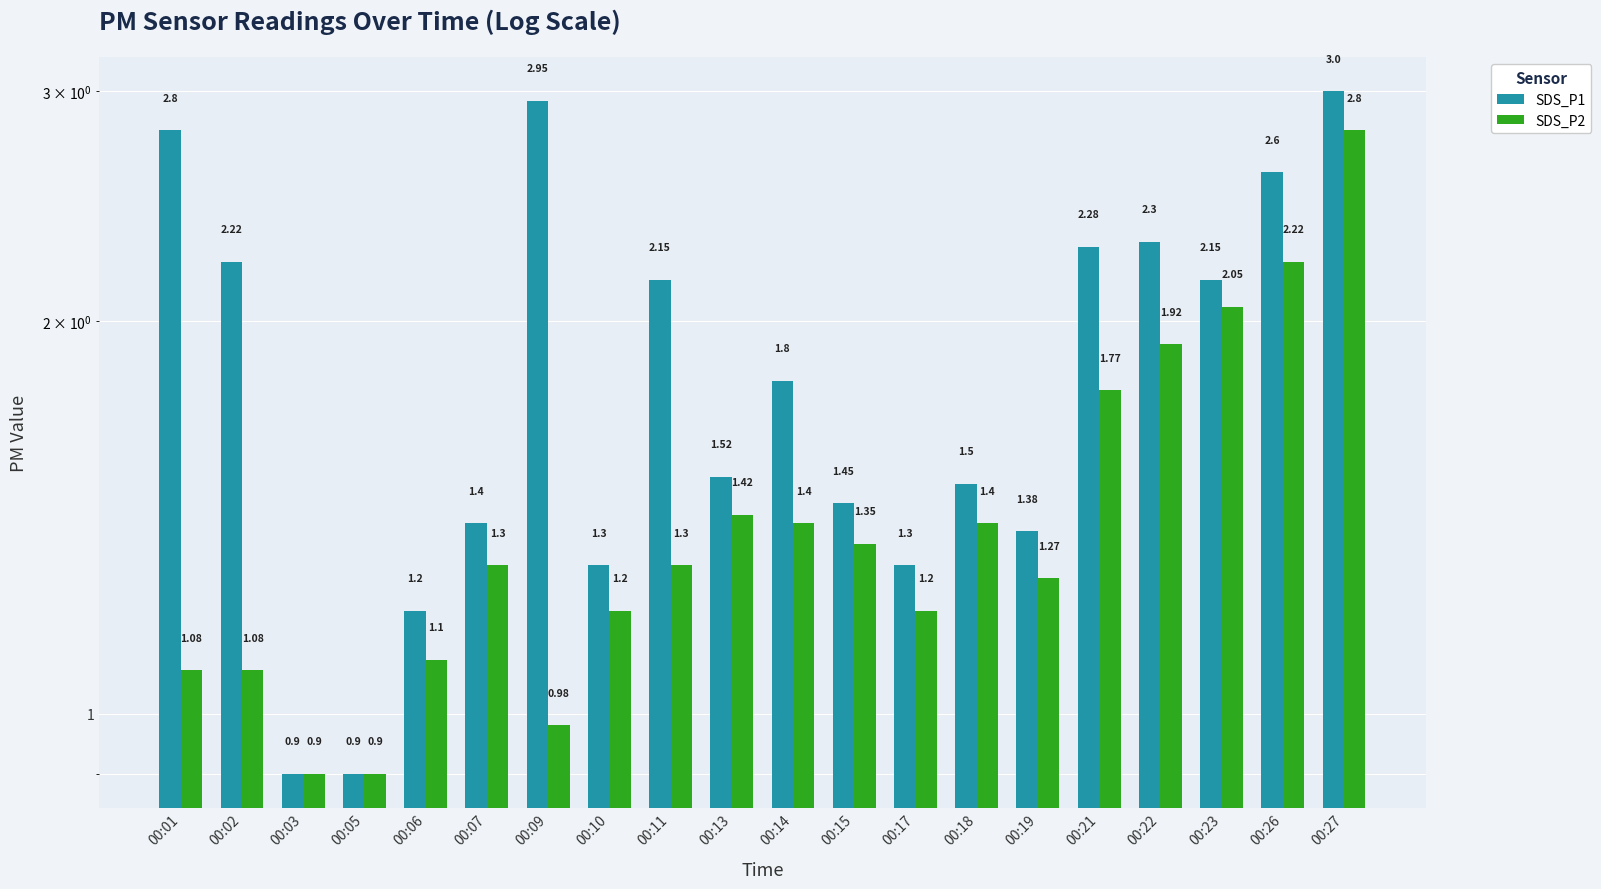

Reading right to left, extract all data points from this chart.

SDS_P1: 00:27=3.0	00:26=2.6	00:23=2.1	00:22=2.3	00:21=2.3	00:19=1.4	00:18=1.5	00:17=1.3	00:15=1.4	00:14=1.8	00:13=1.5	00:11=2.1	00:10=1.3	00:09=3.0	00:07=1.4	00:06=1.2	00:05=0.9	00:03=0.9	00:02=2.2	00:01=2.8
SDS_P2: 00:27=2.8	00:26=2.2	00:23=2.0	00:22=1.9	00:21=1.8	00:19=1.3	00:18=1.4	00:17=1.2	00:15=1.4	00:14=1.4	00:13=1.4	00:11=1.3	00:10=1.2	00:09=1.0	00:07=1.3	00:06=1.1	00:05=0.9	00:03=0.9	00:02=1.1	00:01=1.1